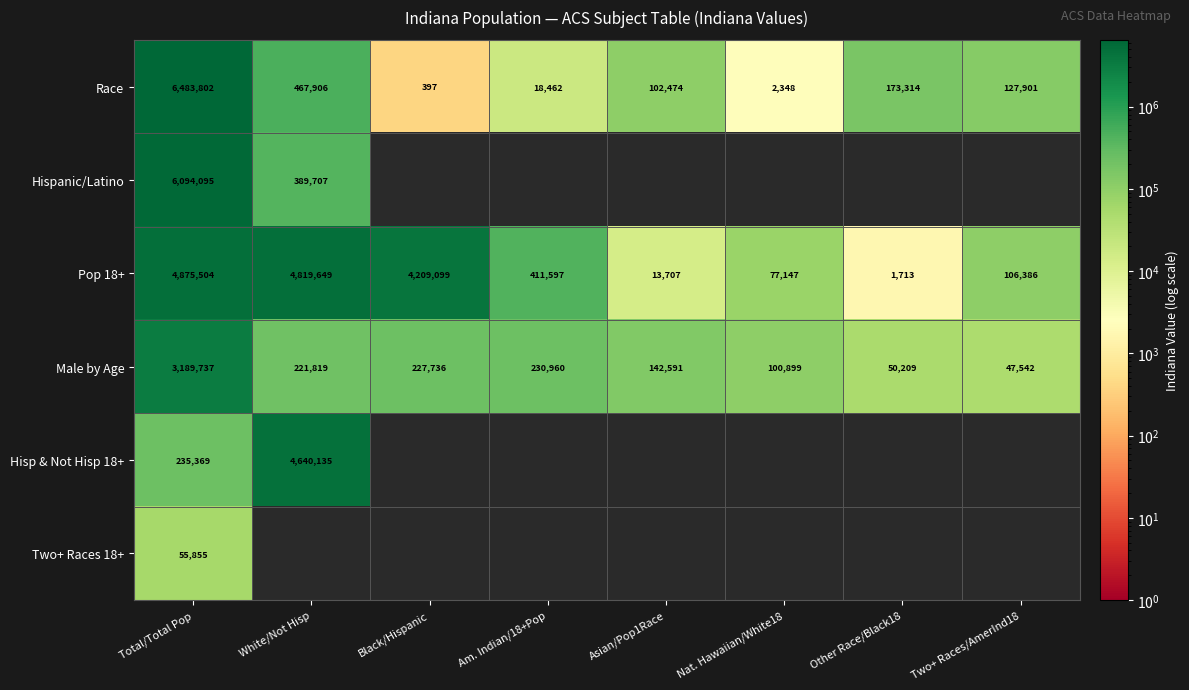

What is the maximum value for Pop 18+?

4875504